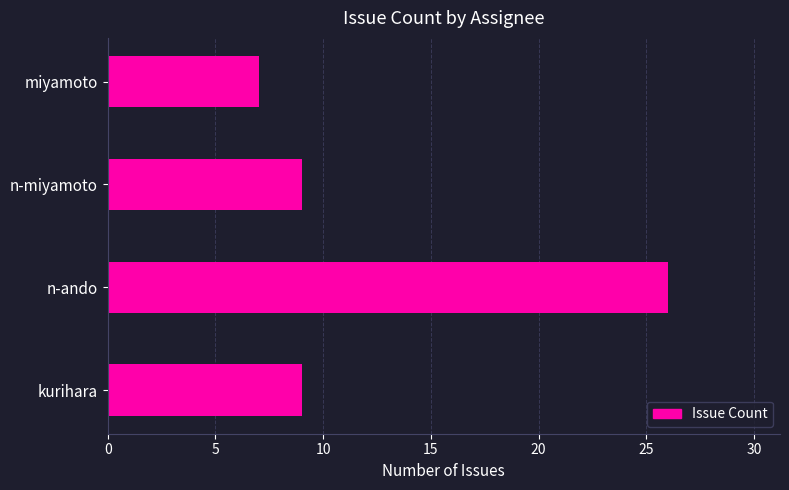

What is the difference between the maximum and minimum values?

19